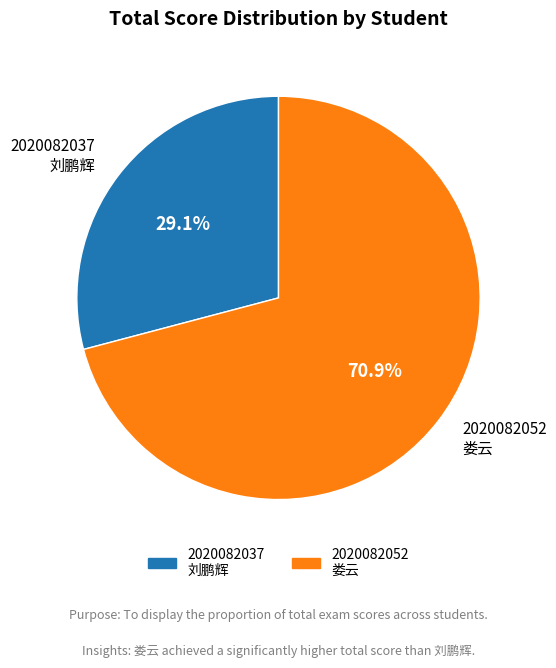

To the nearest percent, what is the difference between the largest and smallest slice percentages?

42%